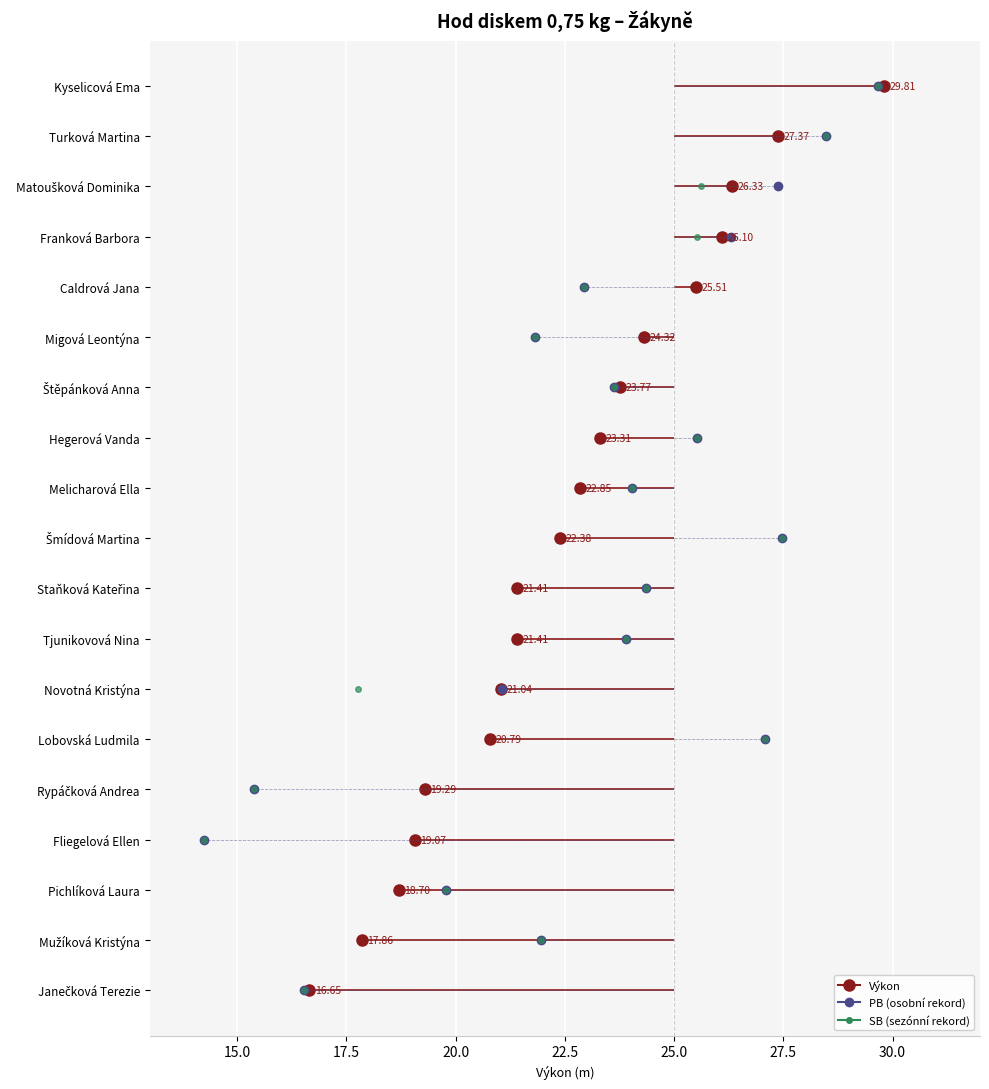

Is this an area chart (filled region under the line)?

No